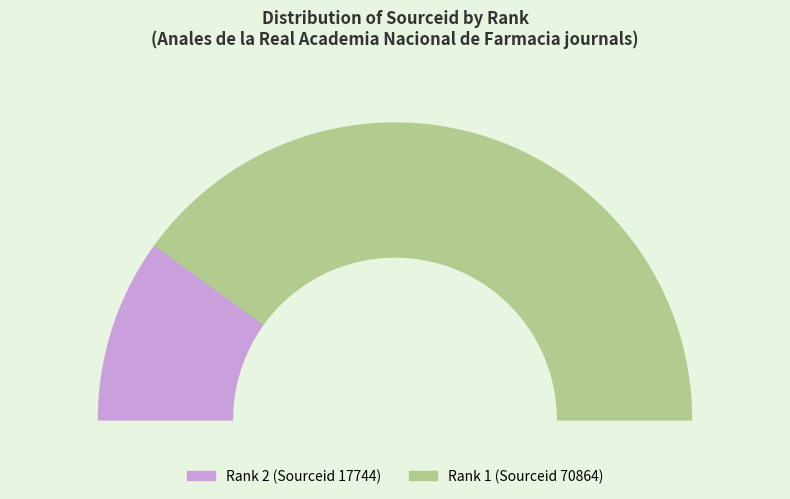

The Rank 1 (Sourceid 70864) slice represents 80% of the pie. True or false?

True